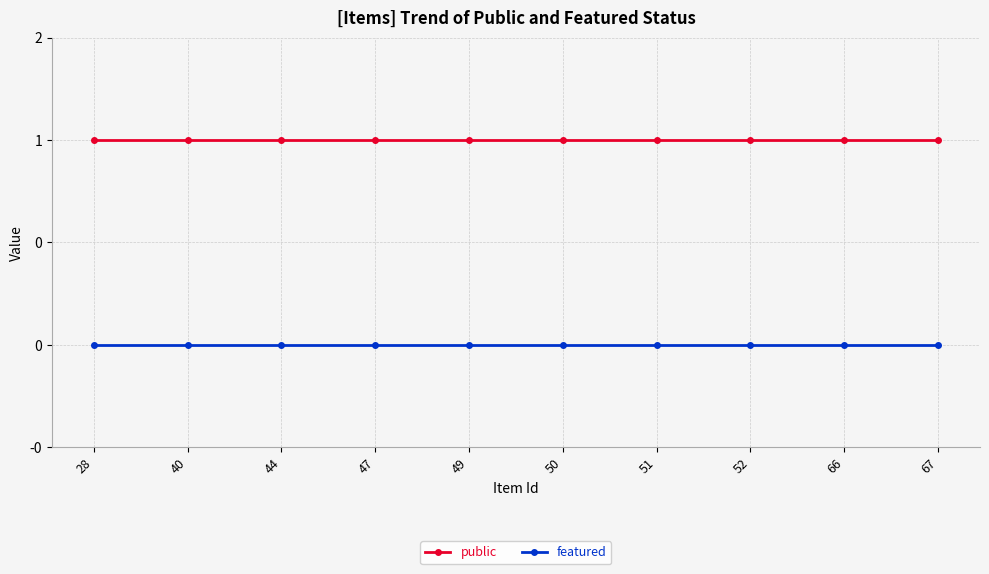

True or false: public has more than 0 points higher than both neighbors.

False